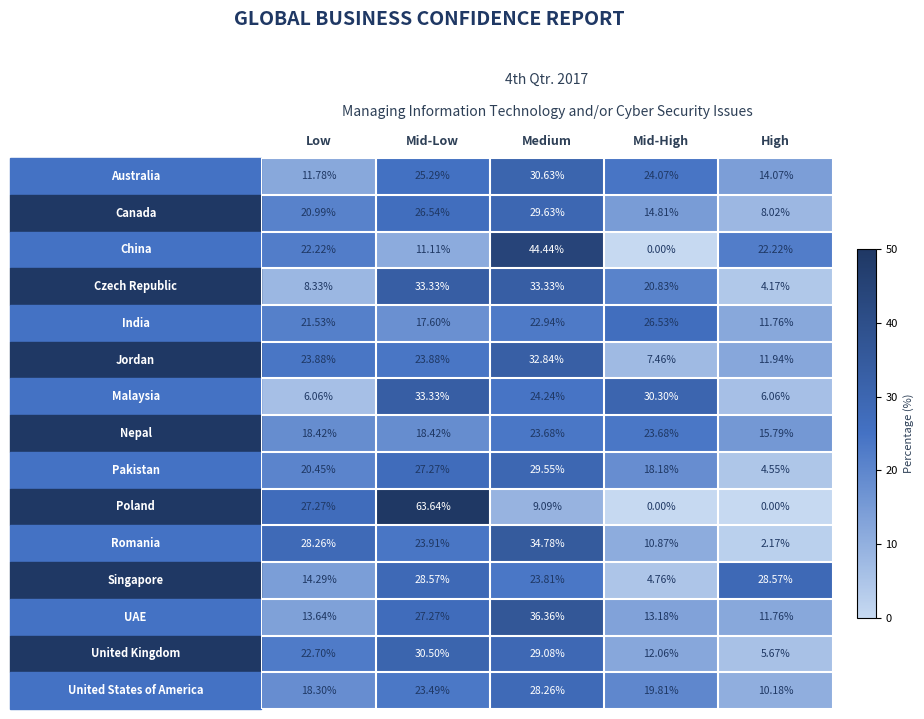

Count the number of categories in the chart.

5